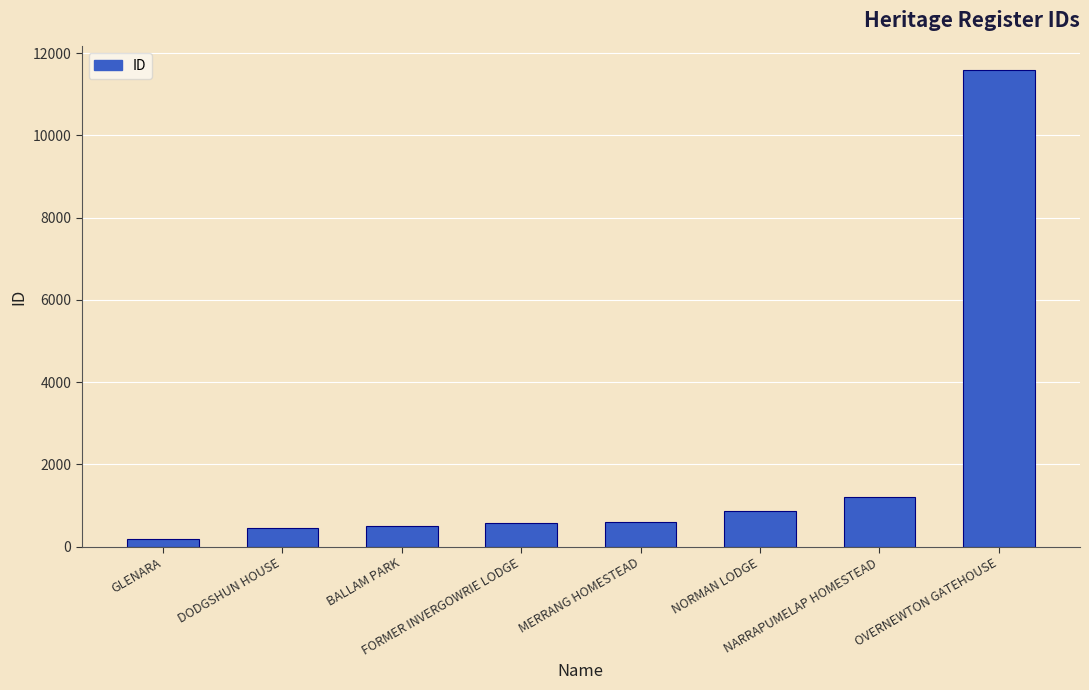

What is the difference between the maximum and second lowest values?

11133